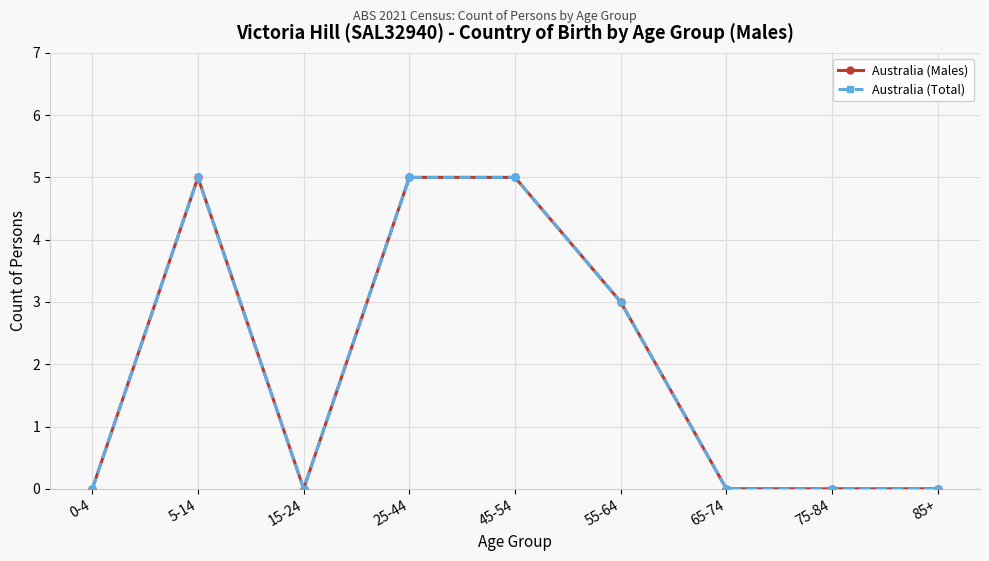

True or false: Australia (Males) has more than 2 points higher than both neighbors.

False